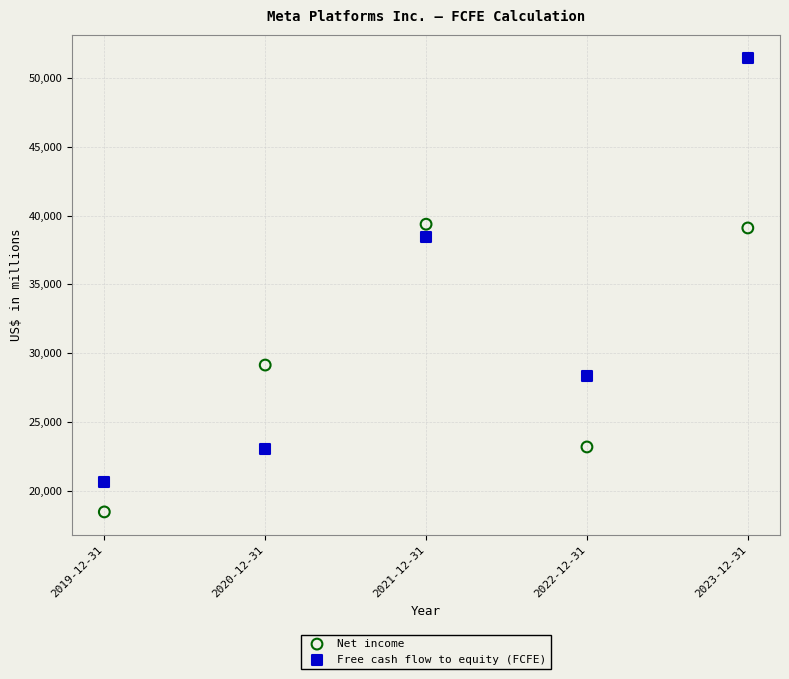

In the Free cash flow to equity (FCFE) series, what Y value is closest to 36062?

38439